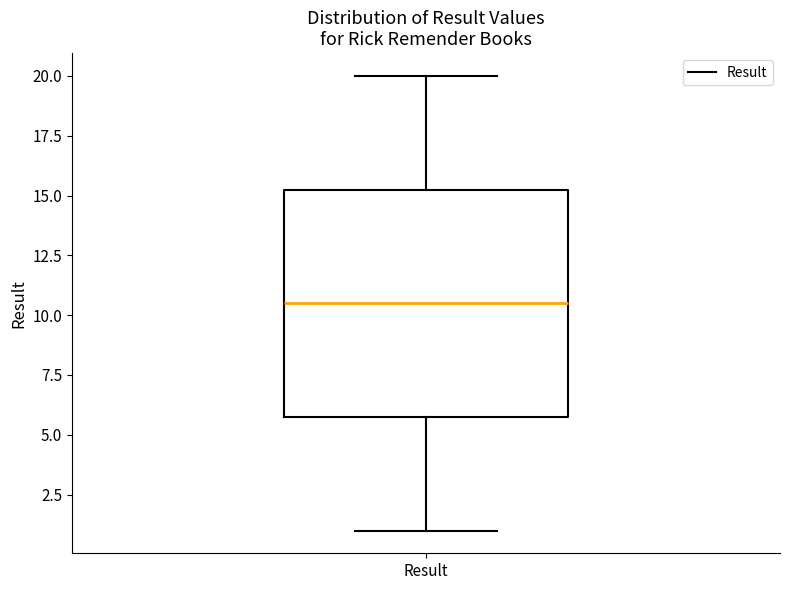

Where is the lower edge of the box for Result on the y-axis? The values are not printed on the chart, so give them approximately, as read against the axis.

6.0